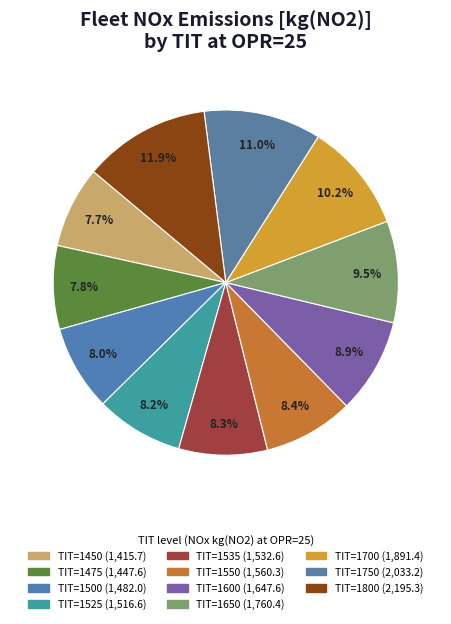

To the nearest percent, what is the combined percentage of TIT=1475 and TIT=1750?

19%